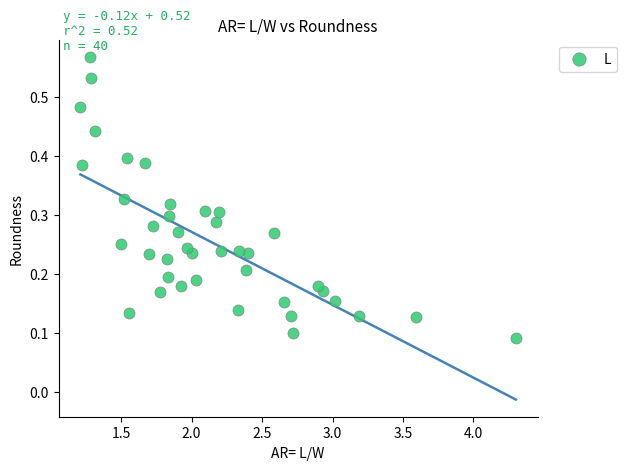

What is the range of X values (max minus min)?

3.1